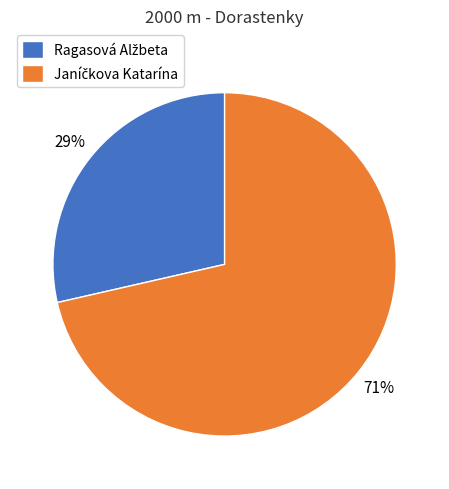

Is there a majority slice in this chart?

Yes